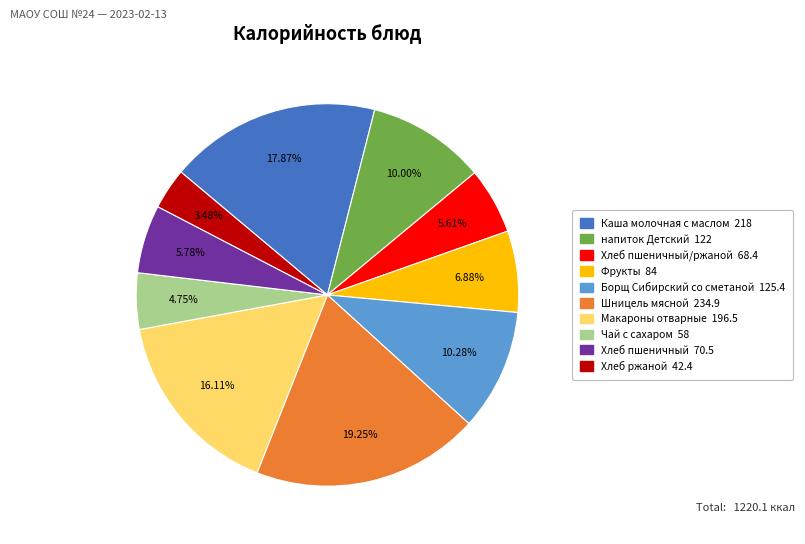

Is there a majority slice in this chart?

No